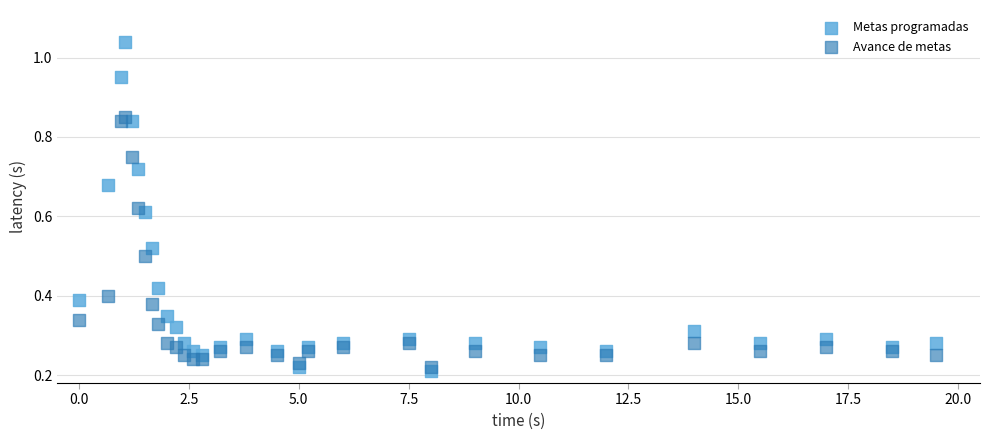

Which series reaches the maximum Y coordinate?

Metas programadas